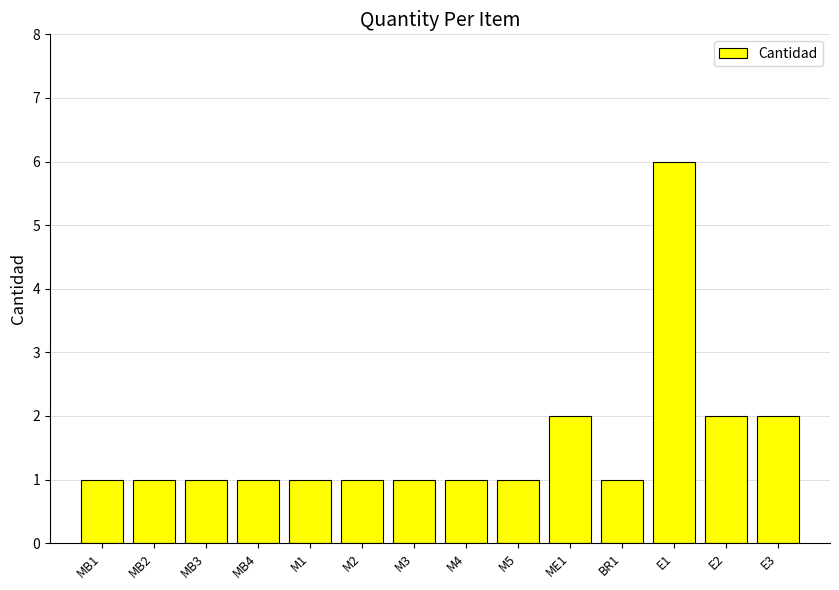

Reading right to left, list all the values displayed in this chart.

2	2	6	1	2	1	1	1	1	1	1	1	1	1